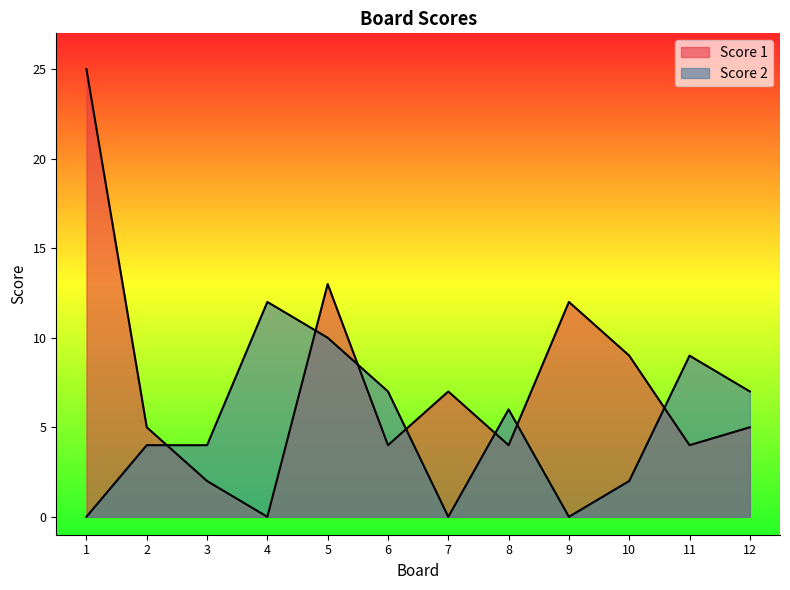

Reading left to right, list all the values displayed in this chart.

Score 1: 1=25	2=5	3=2	4=0	5=13	6=4	7=7	8=4	9=12	10=9	11=4	12=5
Score 2: 1=0	2=4	3=4	4=12	5=10	6=7	7=0	8=6	9=0	10=2	11=9	12=7